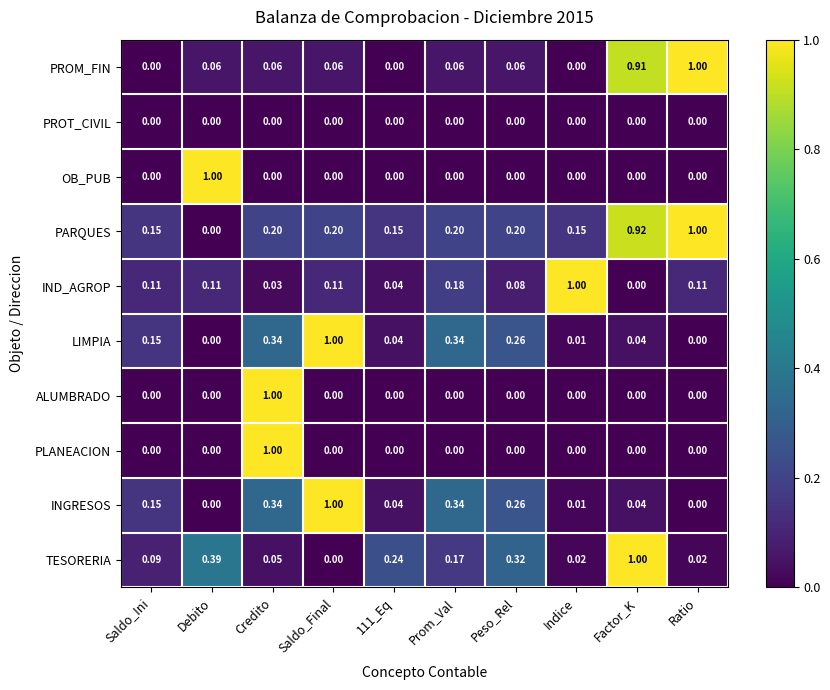

Which category has the highest value in the LIMPIA series?

Saldo_Final